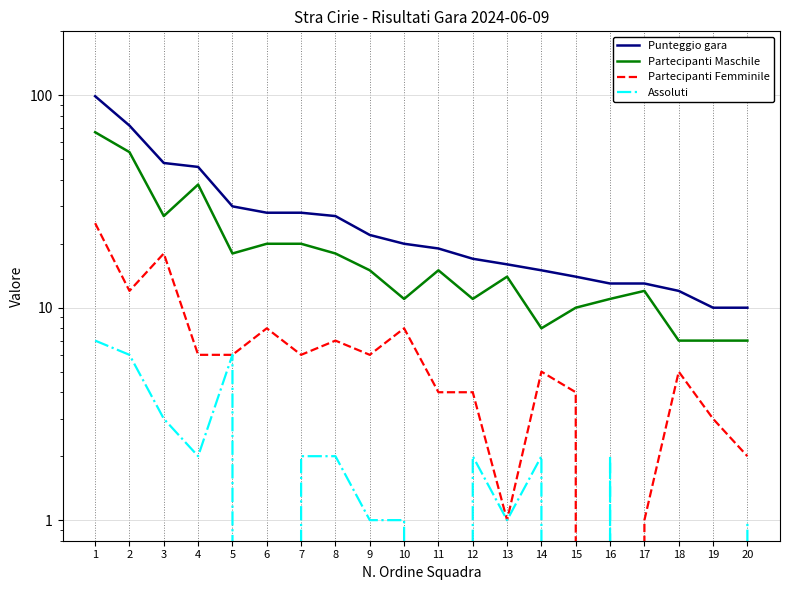

True or false: Assoluti and Punteggio gara intersect in this chart.

False